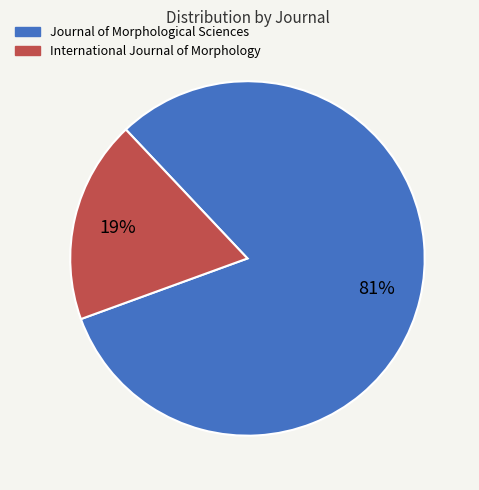

To the nearest percent, what is the combined percentage of International Journal of Morphology and Journal of Morphological Sciences?

100%